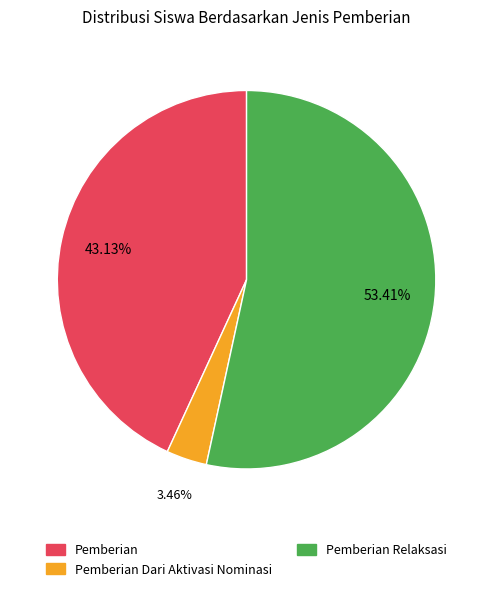

Is there any slice that represents more than half of the pie?

Yes